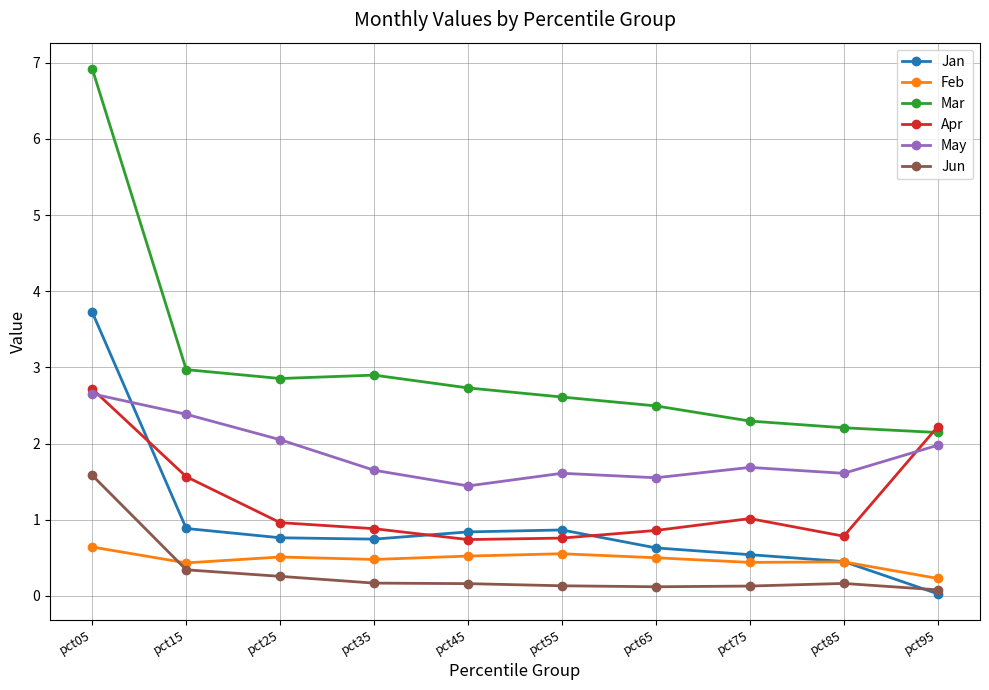

Which series changed the most between pct05 and pct15?

Mar